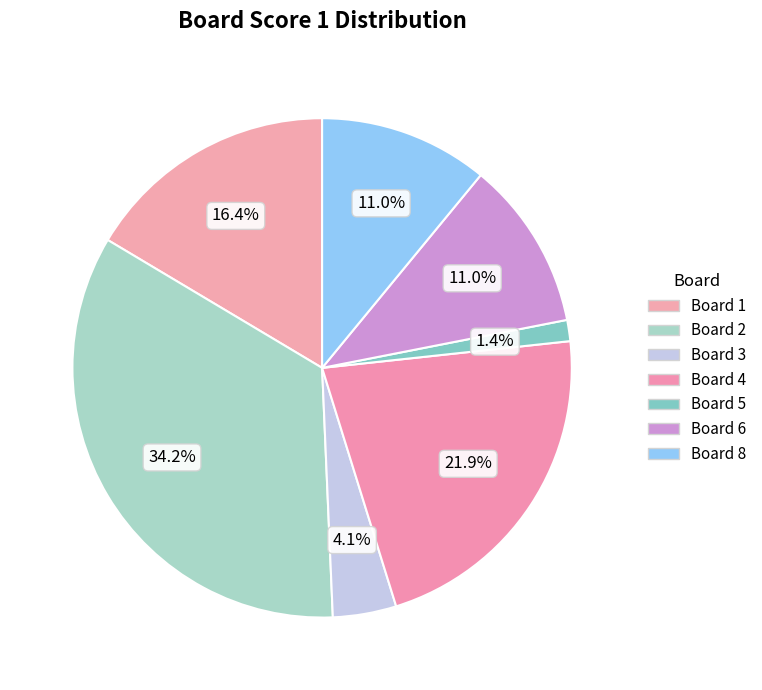

How many slices are in this pie chart?

7